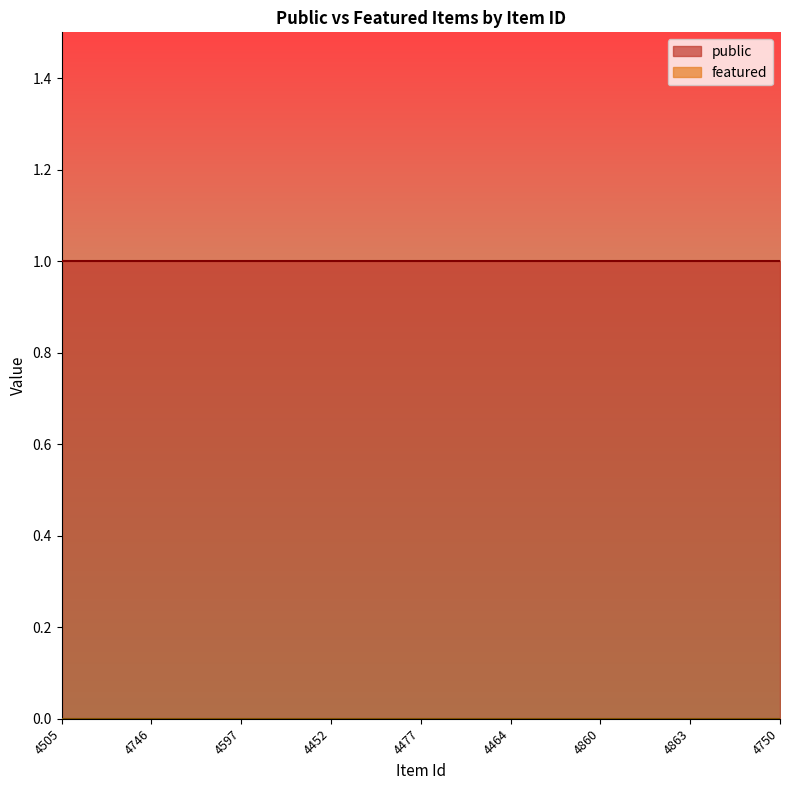

True or false: public and featured cross at least once.

False